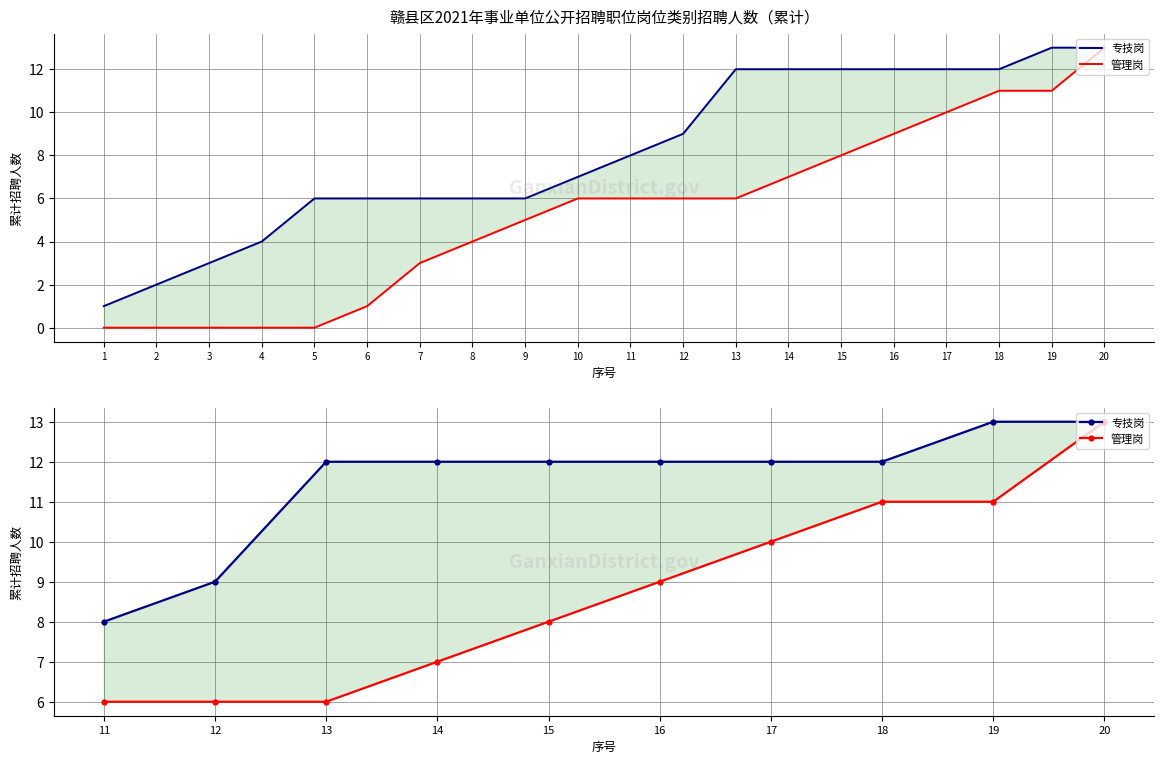

How many lines are shown in the chart?

2